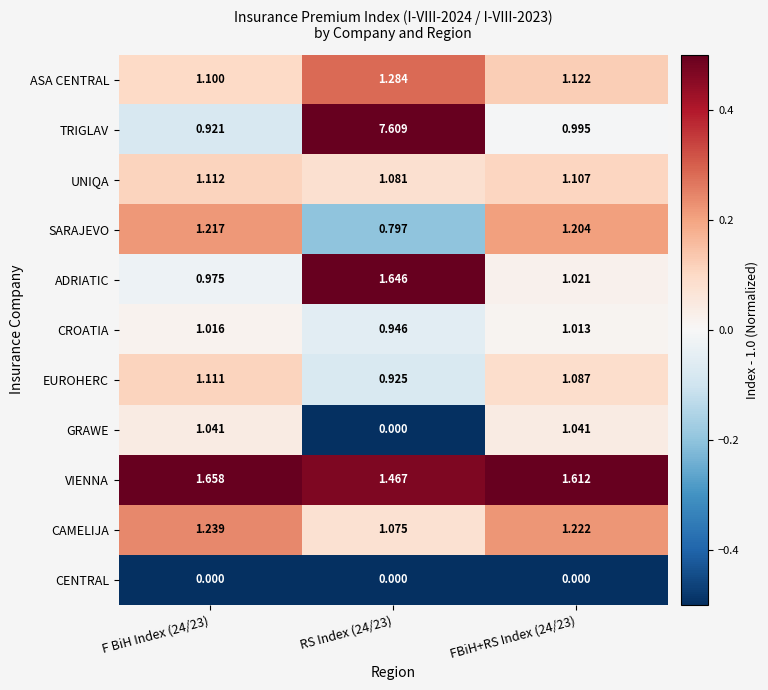

Which series has the largest total across all categories?

TRIGLAV